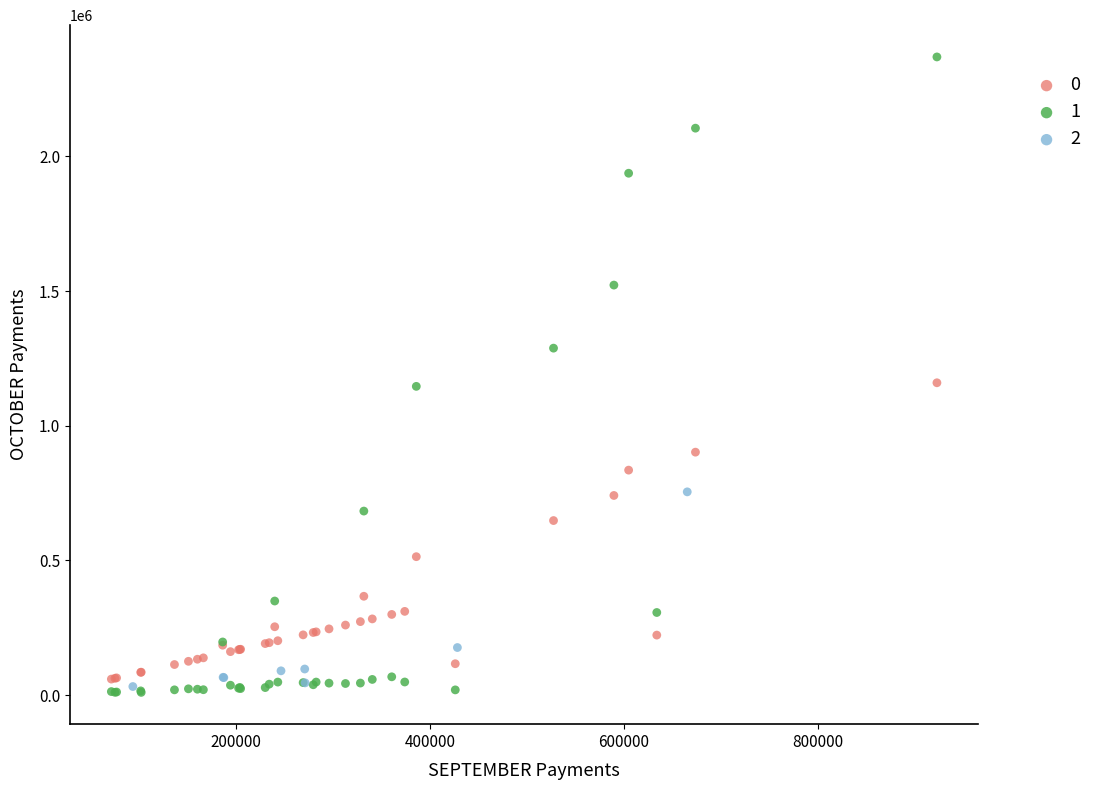

What are all the series names shown in the legend?

0, 1, 2